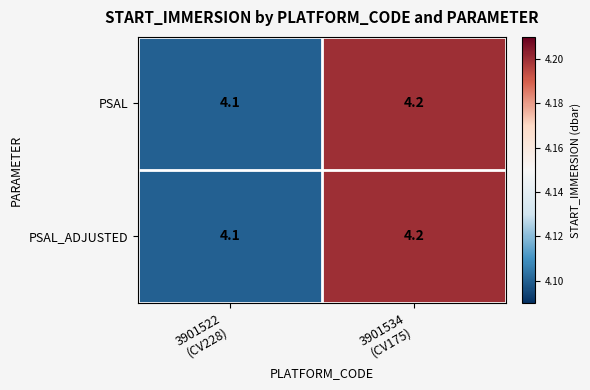

Reading left to right, extract all data points from this chart.

PSAL: 4.1	4.2
PSAL_ADJUSTED: 4.1	4.2